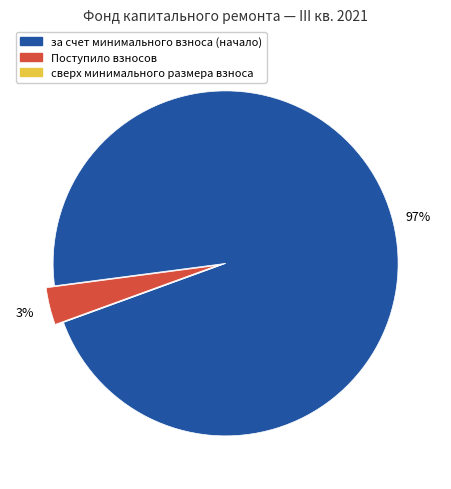

True or false: за счет минимального взноса (начало) accounts for 86% of the total.

False